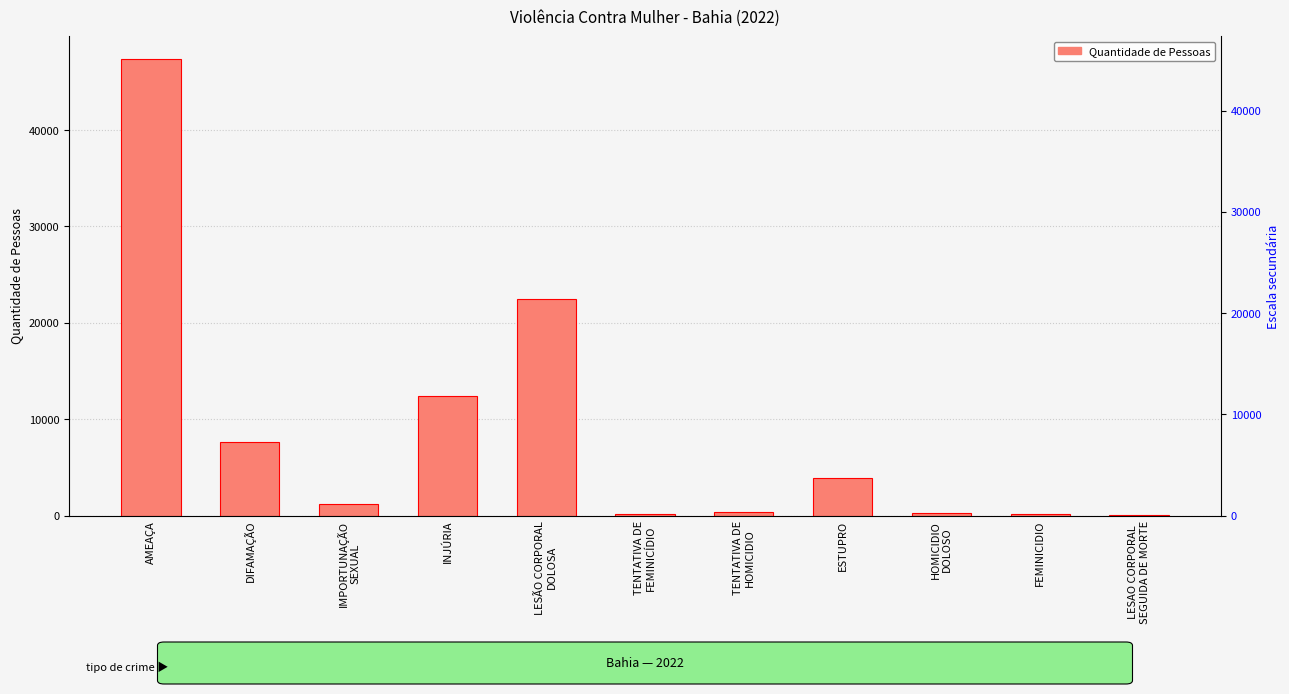

What is the change in value from LESÃO CORPORAL
DOLOSA to TENTATIVA DE
HOMICIDIO?

-22069